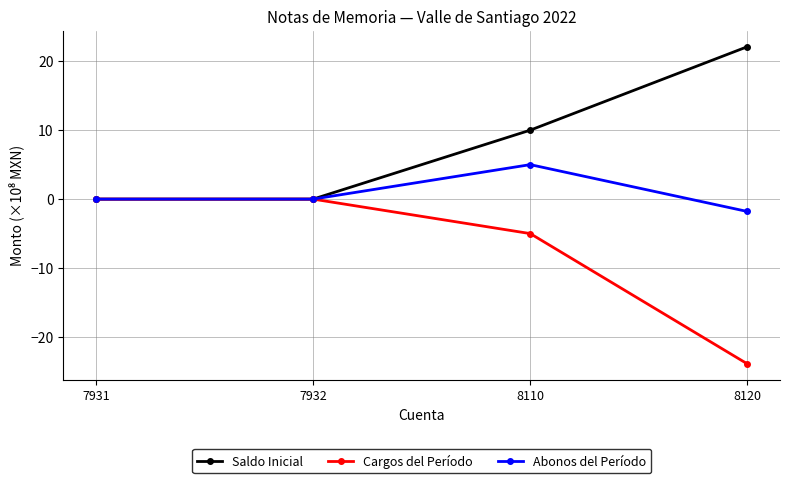

Rank the series by their maximum value, from lowest to highest.

Cargos del Período, Abonos del Período, Saldo Inicial